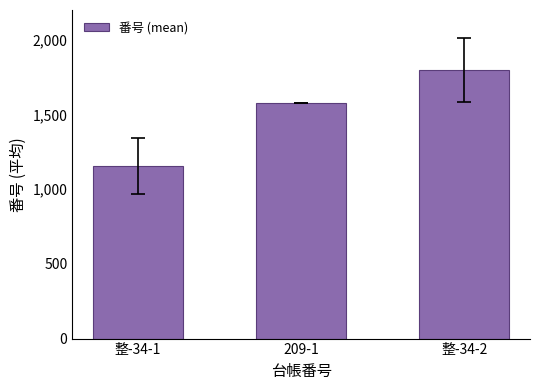

List the labels in order of value, smallest first.

整-34-1, 209-1, 整-34-2